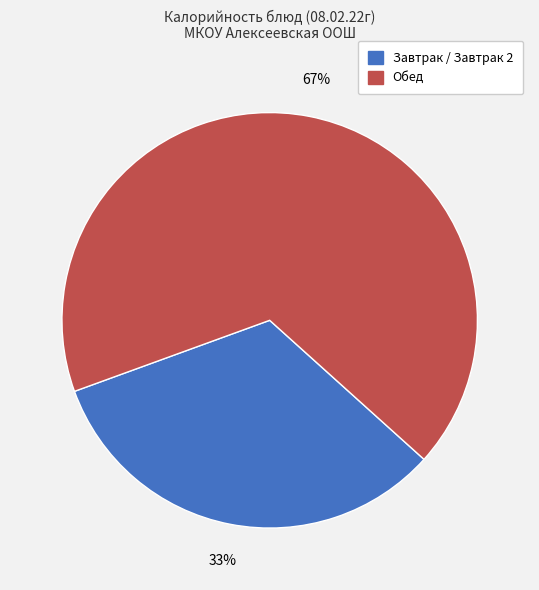

To the nearest percent, what is the difference between the largest and smallest slice percentages?

34%